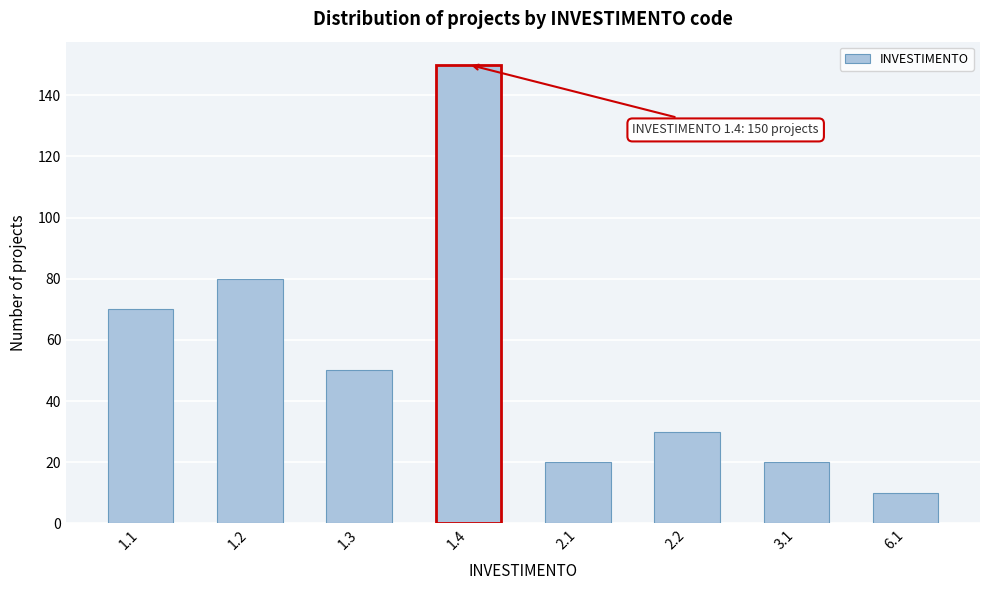

Reading right to left, extract all data points from this chart.

10	20	30	20	150	50	80	70